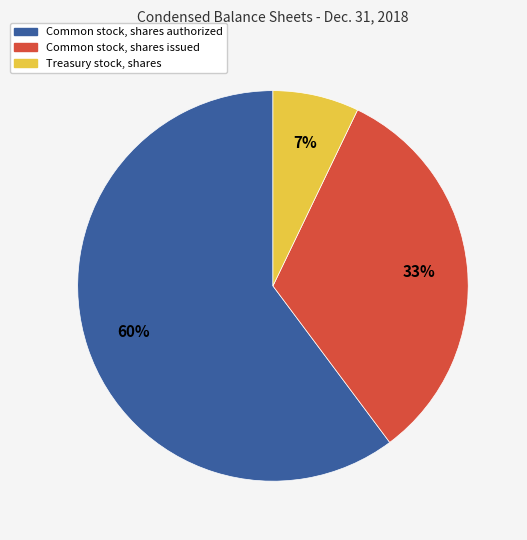

To the nearest percent, what is the combined percentage of Treasury stock, shares and Common stock, shares authorized?

67%